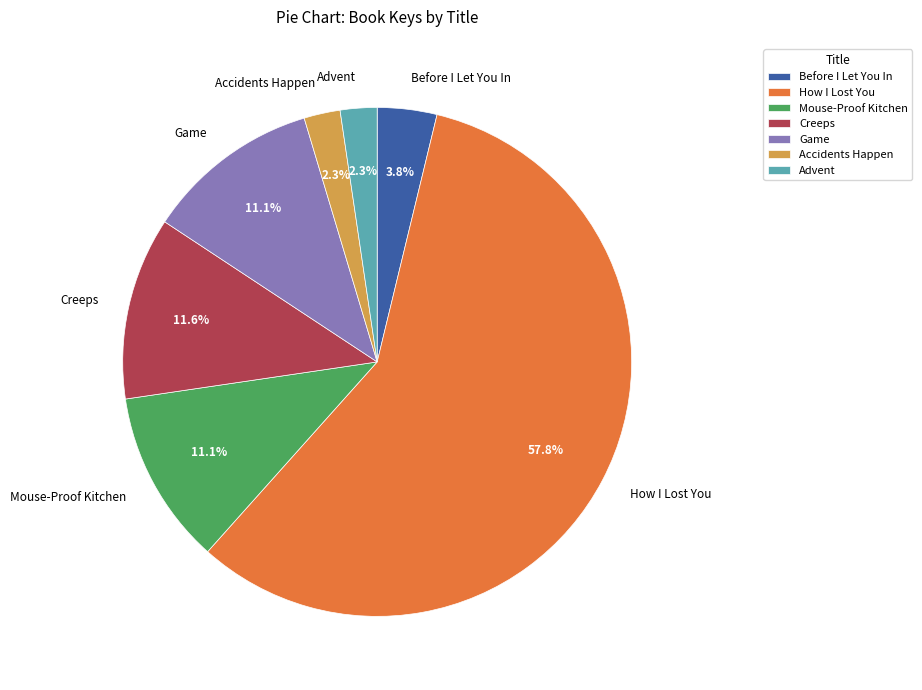

True or false: Before I Let You In accounts for 18% of the total.

False